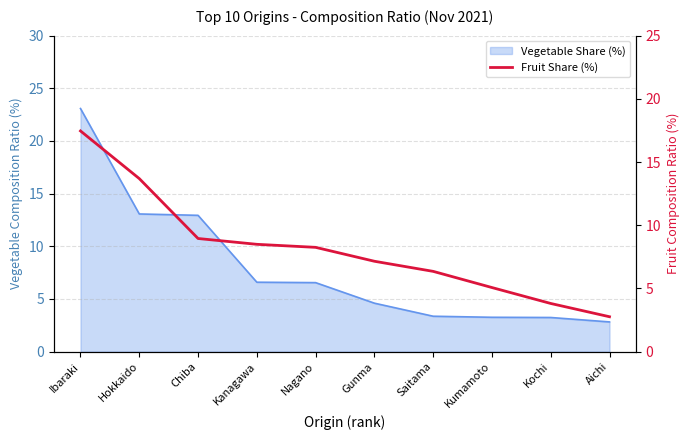

What is the minimum value shown in the chart?

2.8